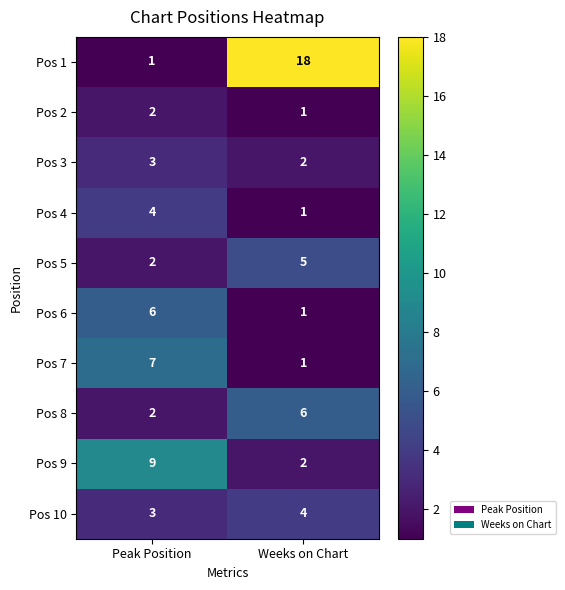

Count the number of categories in the chart.

2